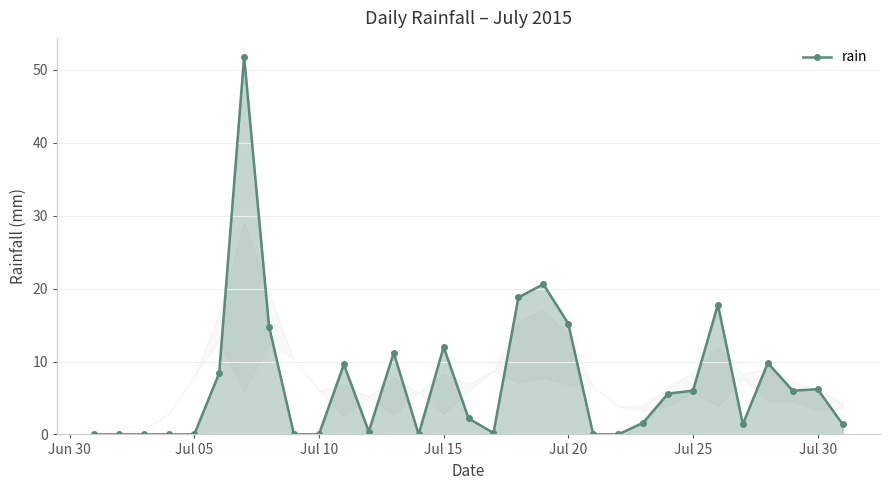

What is the sum of all values?

221.0